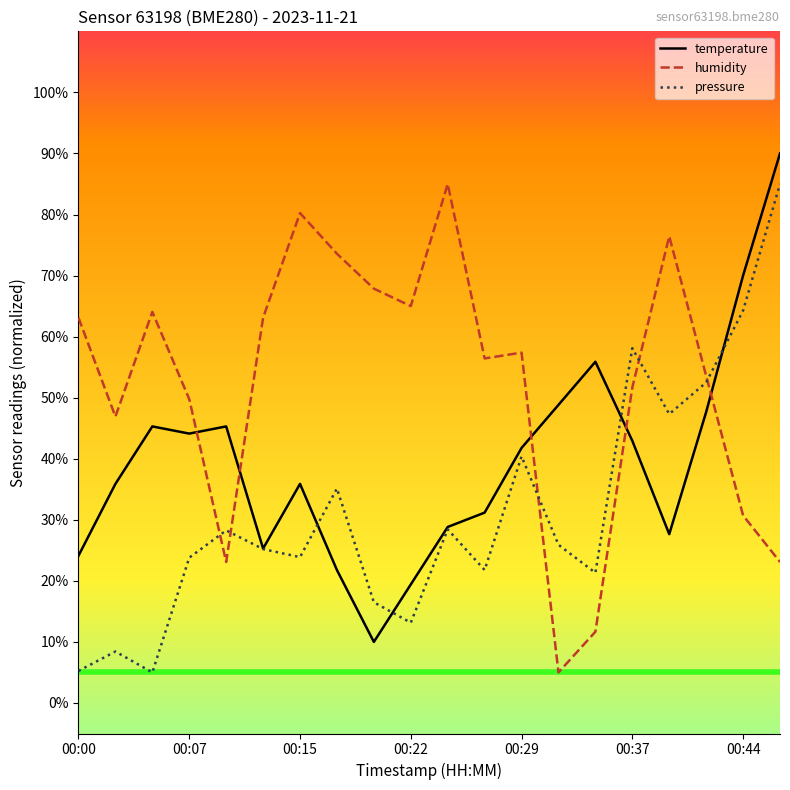

How many times do humidity and temperature cross each other?

5